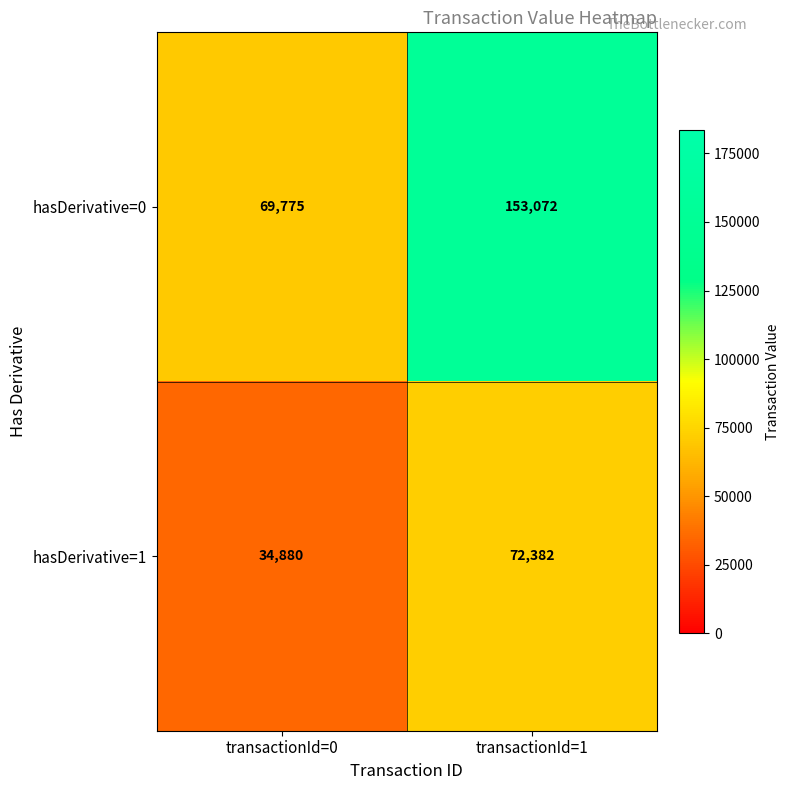

What is the total value across all series at transactionId=0?

104655